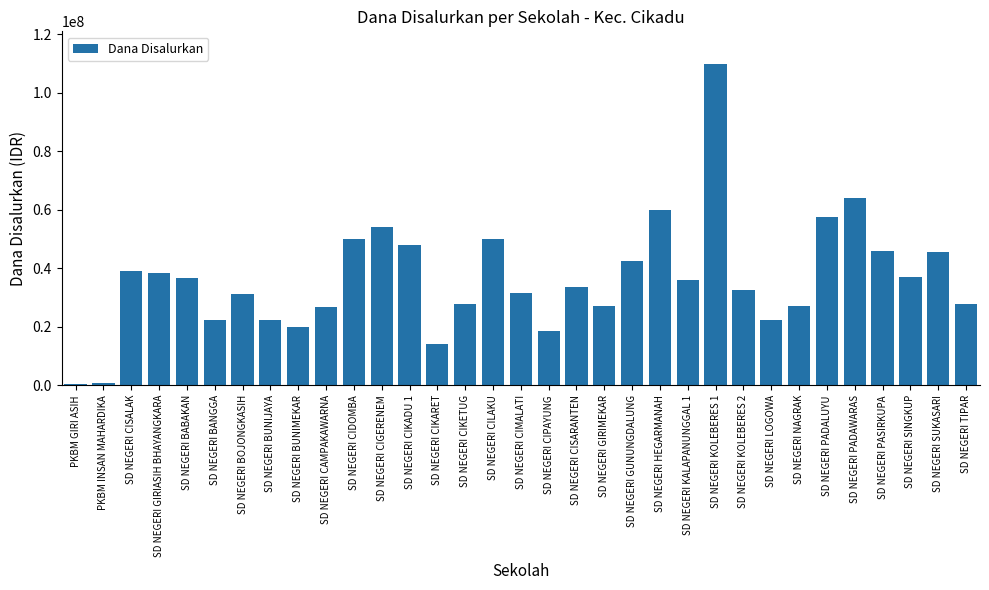

What is the label of the 21st bar from the right?

SD NEGERI CIKADU 1